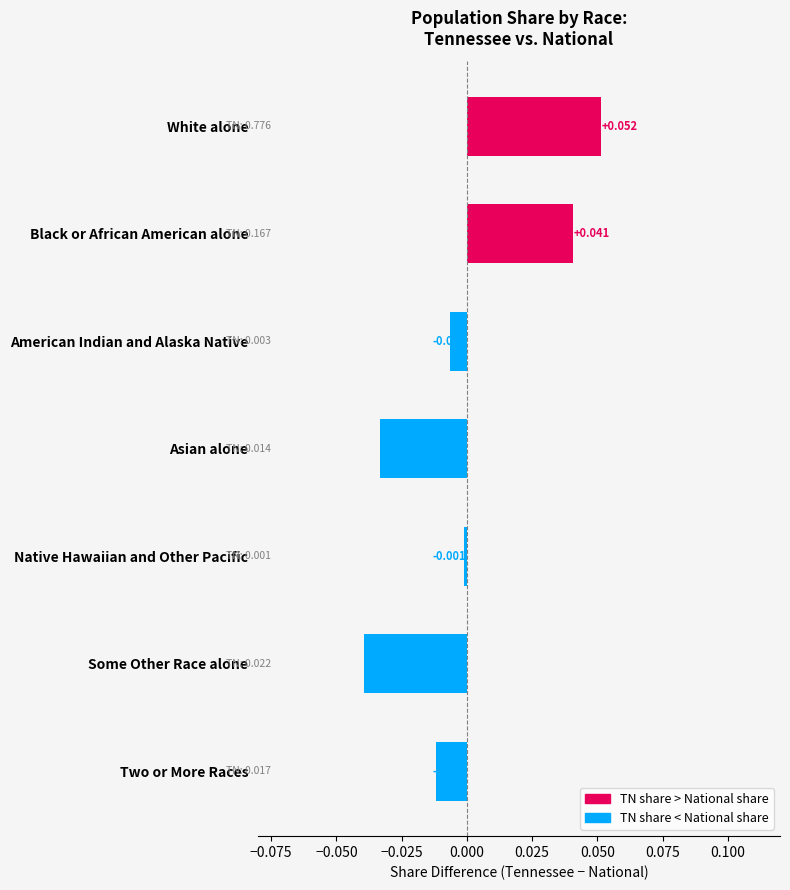

List the labels in order of value, largest first.

White alone, Black or African American alone, Native Hawaiian and Other Pacific, American Indian and Alaska Native, Two or More Races, Asian alone, Some Other Race alone